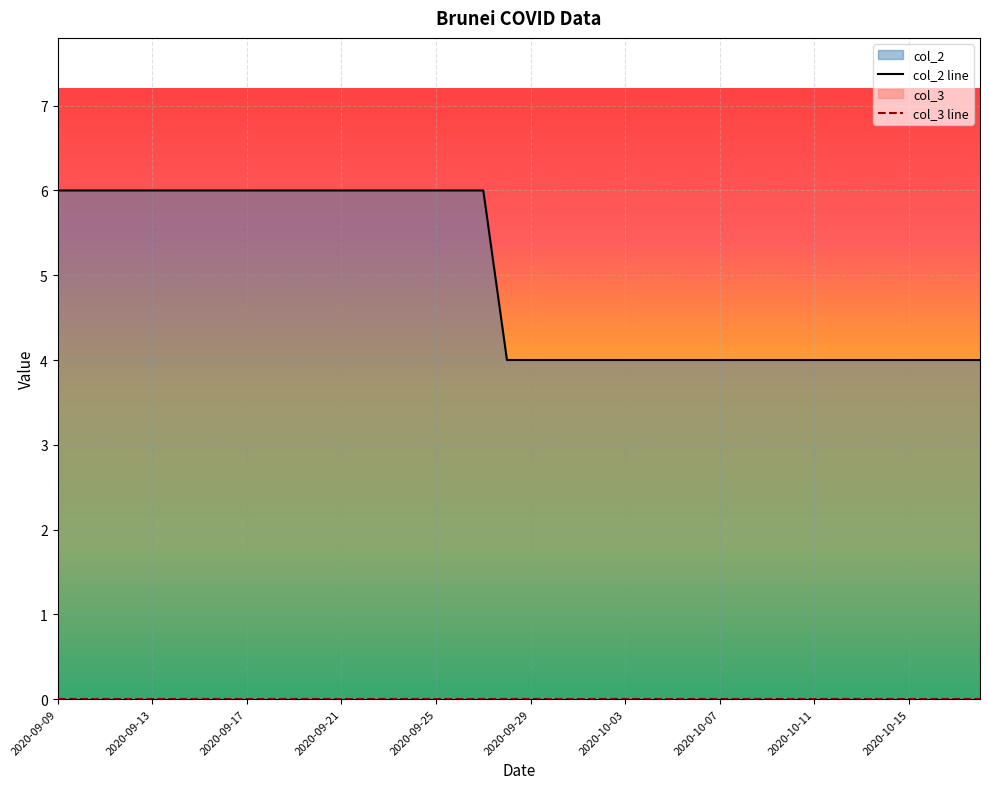

Which category has the highest value across all series?

2020-09-09